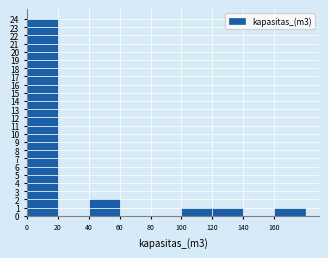

What is the height of the bar covering 40 to 60 on the x-axis? The values are not printed on the chart, so give them approximately, as read against the axis.

2